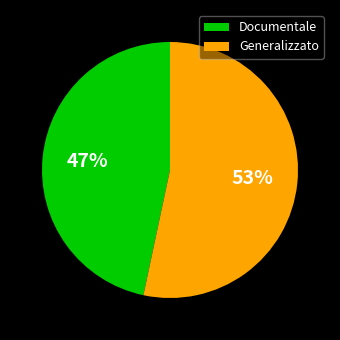

Which has a higher value, Documentale or Generalizzato?

Generalizzato